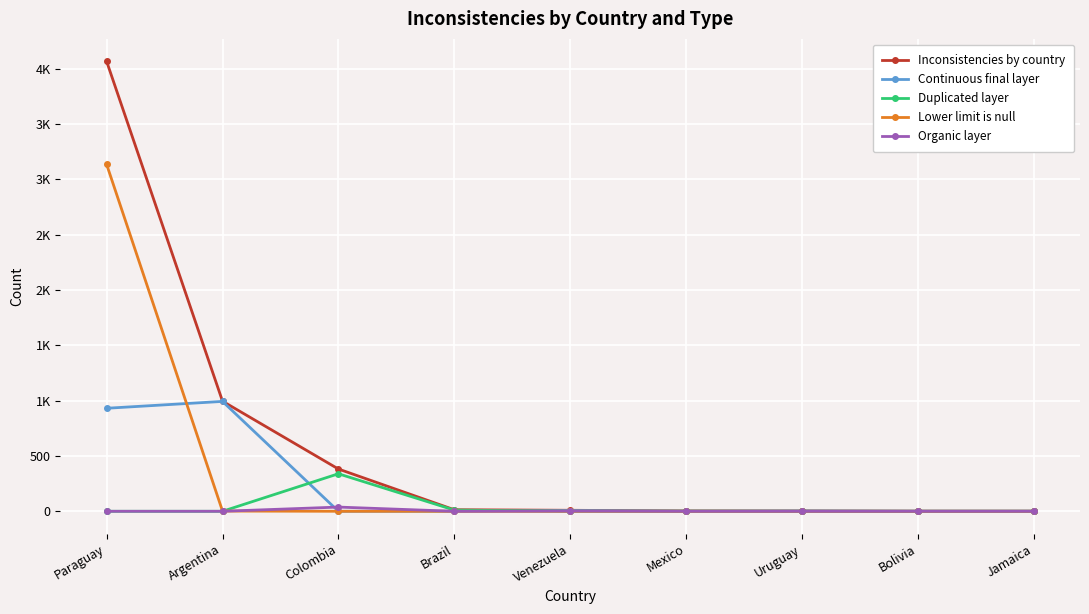

True or false: Continuous final layer has a value of 7 at Venezuela.

True